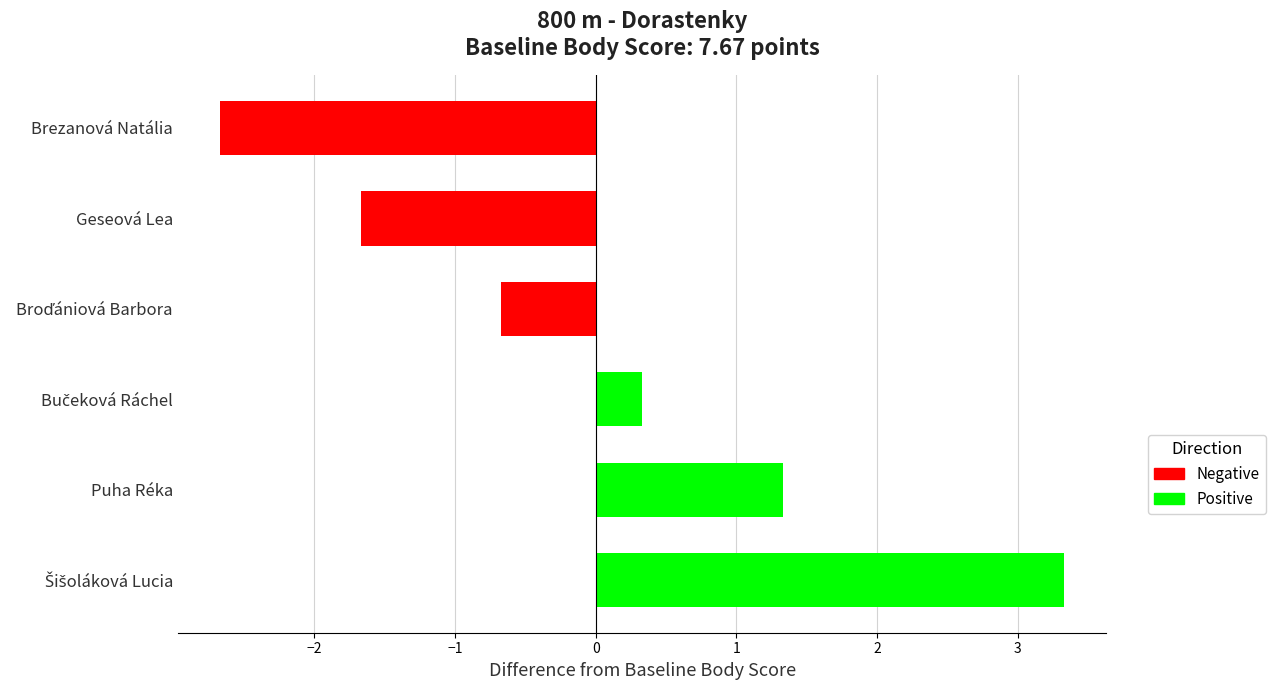

Count the Negative values in the range -2 to 0.

2